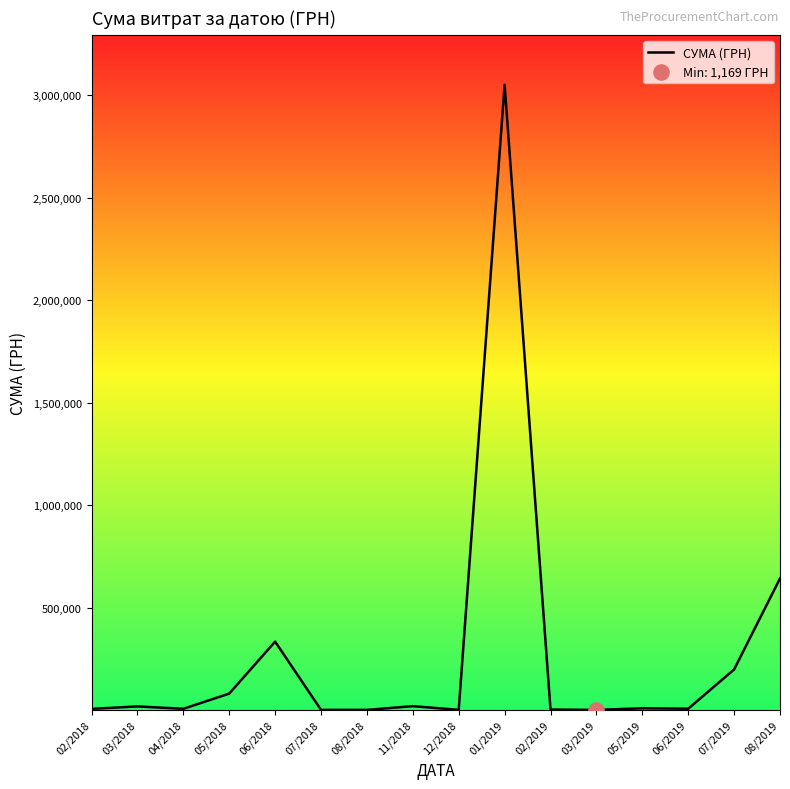

What is the change in value from 04/2018 to 08/2019?

+636099.7